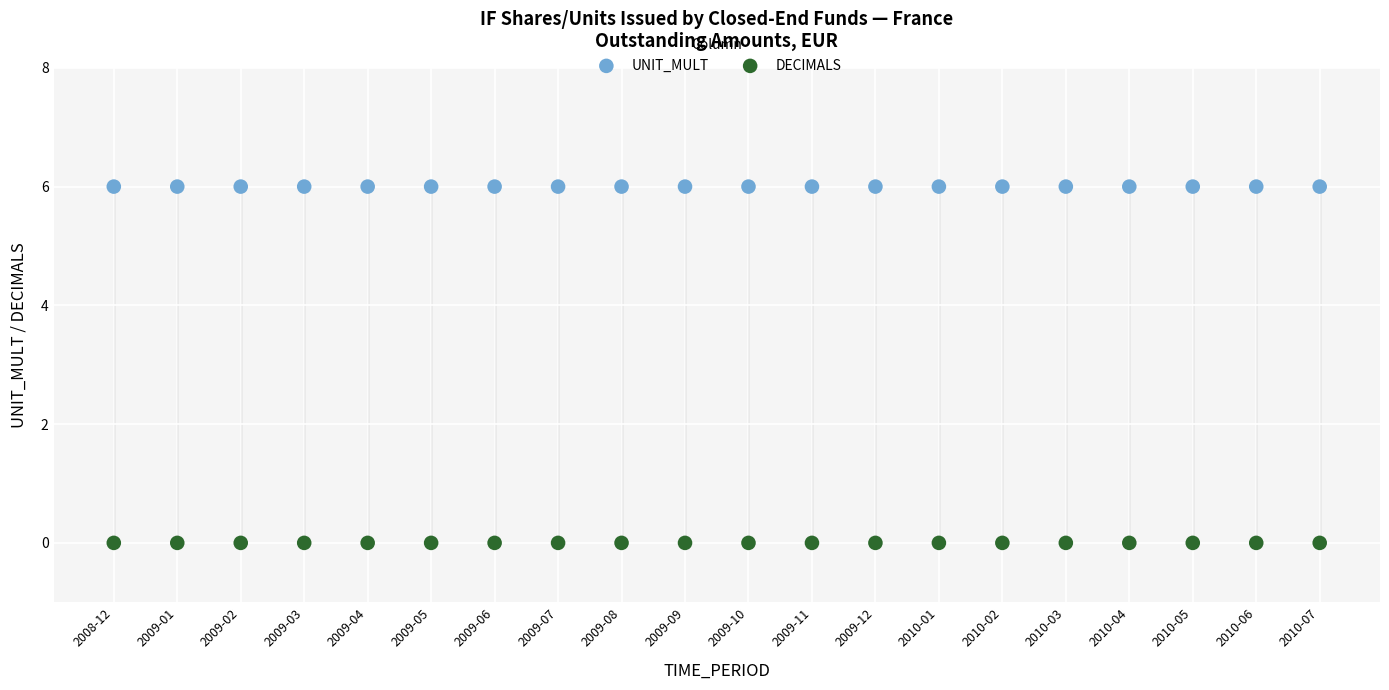

Which series reaches the minimum Y coordinate?

DECIMALS